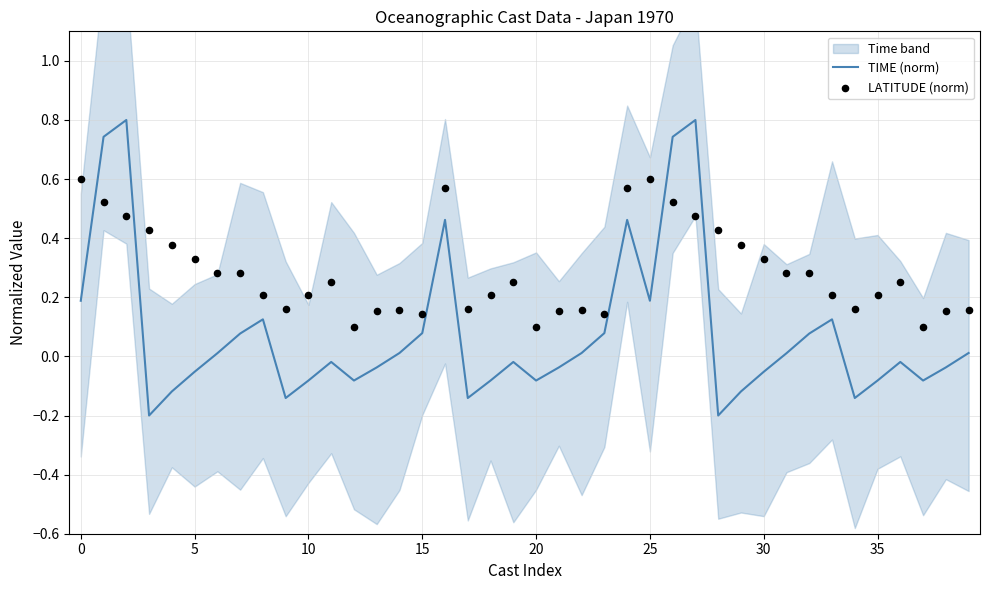

Which series reaches the maximum Y coordinate?

TIME (norm)